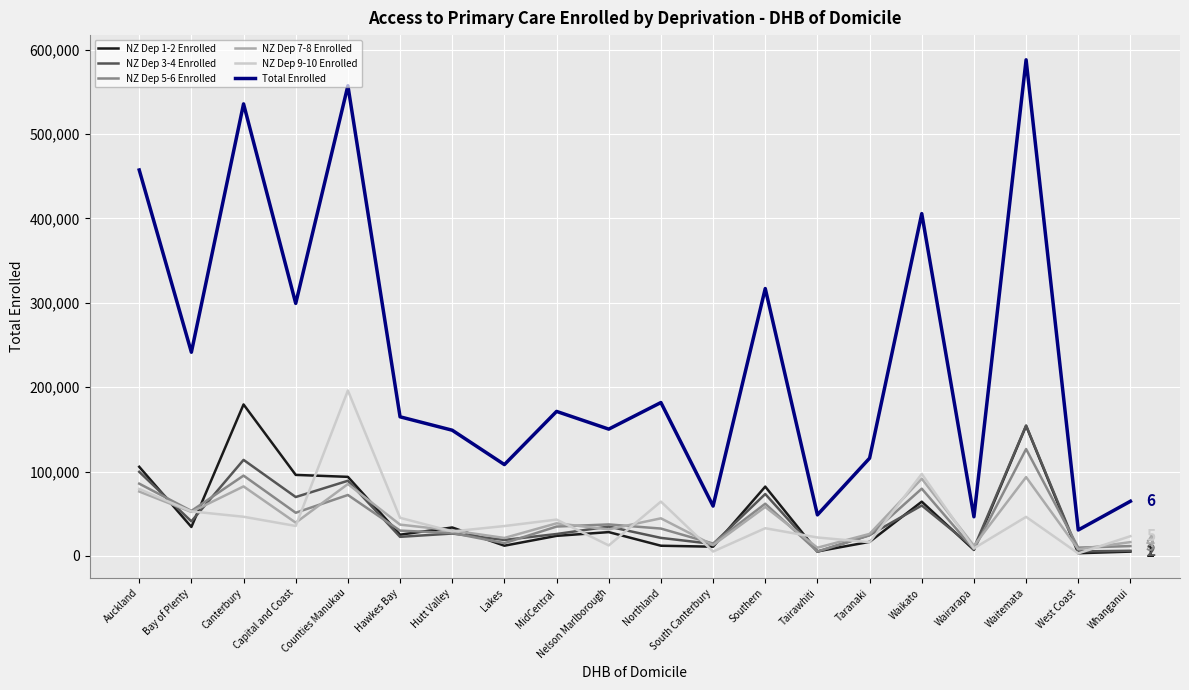

At which label does Total Enrolled reach its minimum?

West Coast